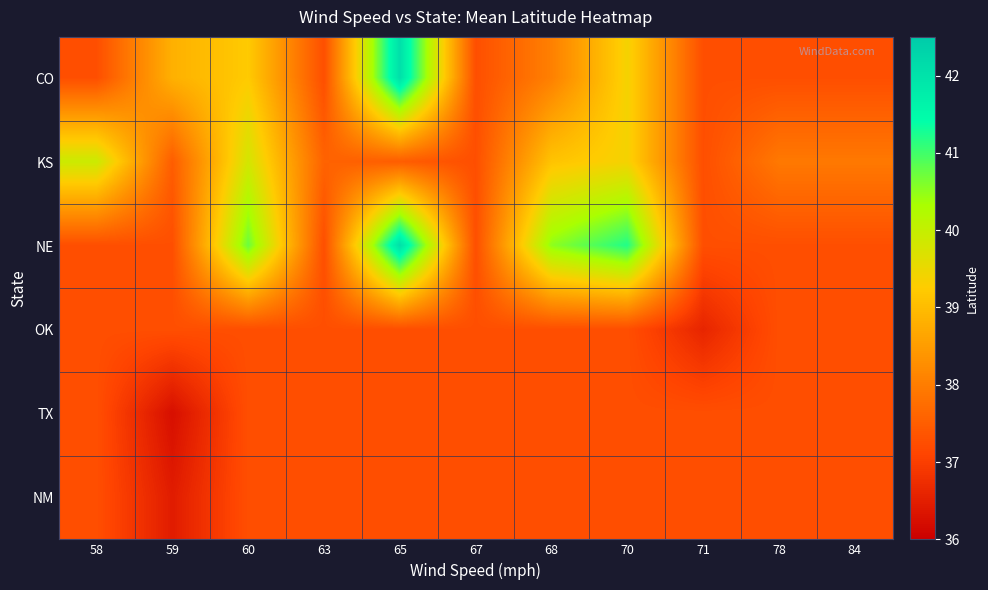

At how many categories does at least one series exceed 38?

6